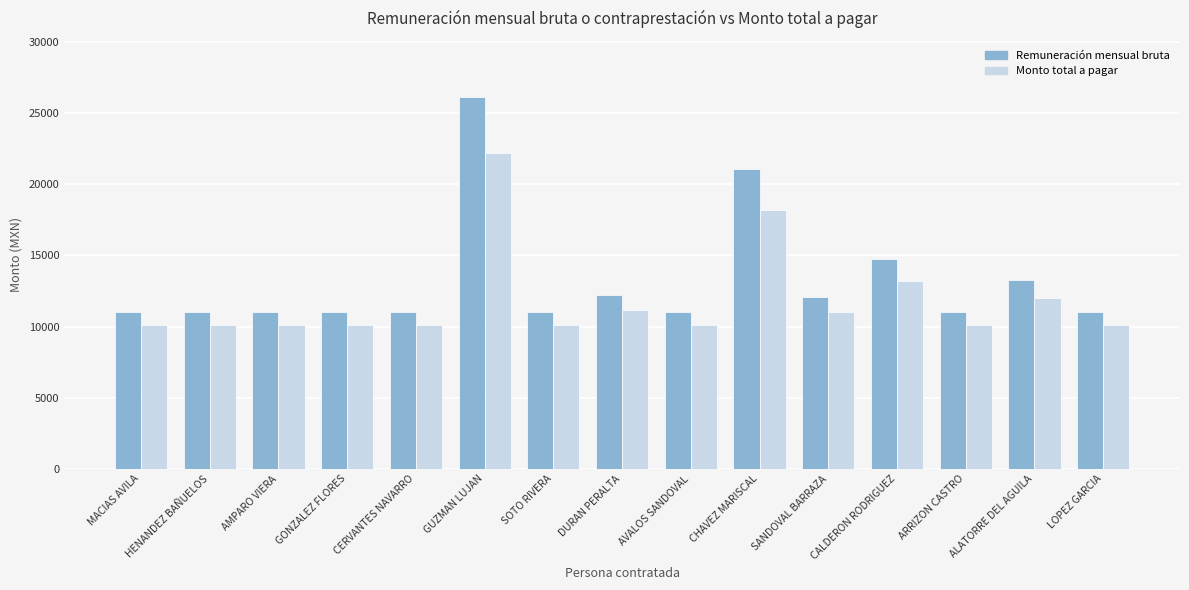

What is the label of the 3rd bar from the left?

AMPARO VIERA